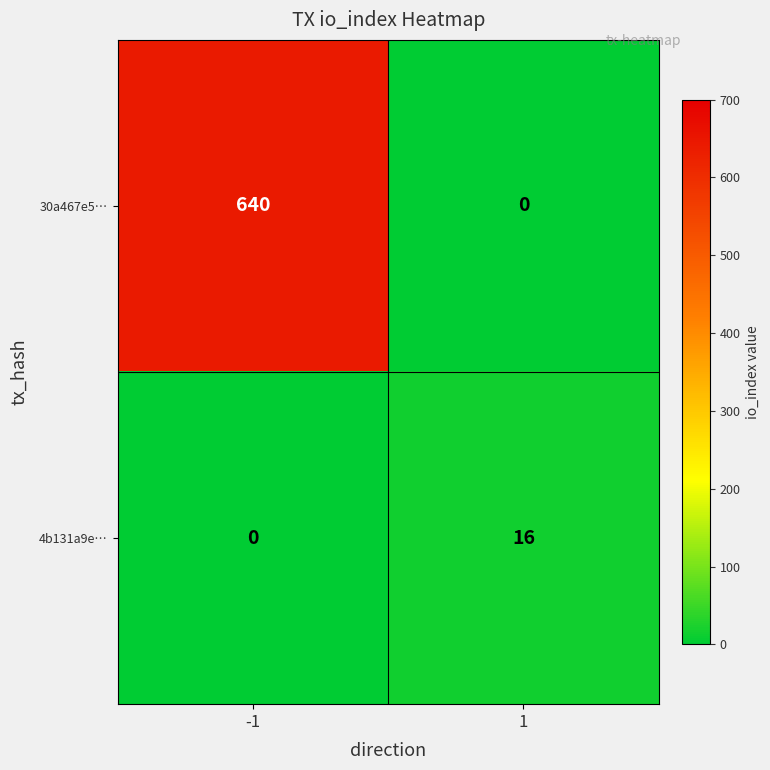

True or false: 30a467e5… has a value of 914 at -1.

False